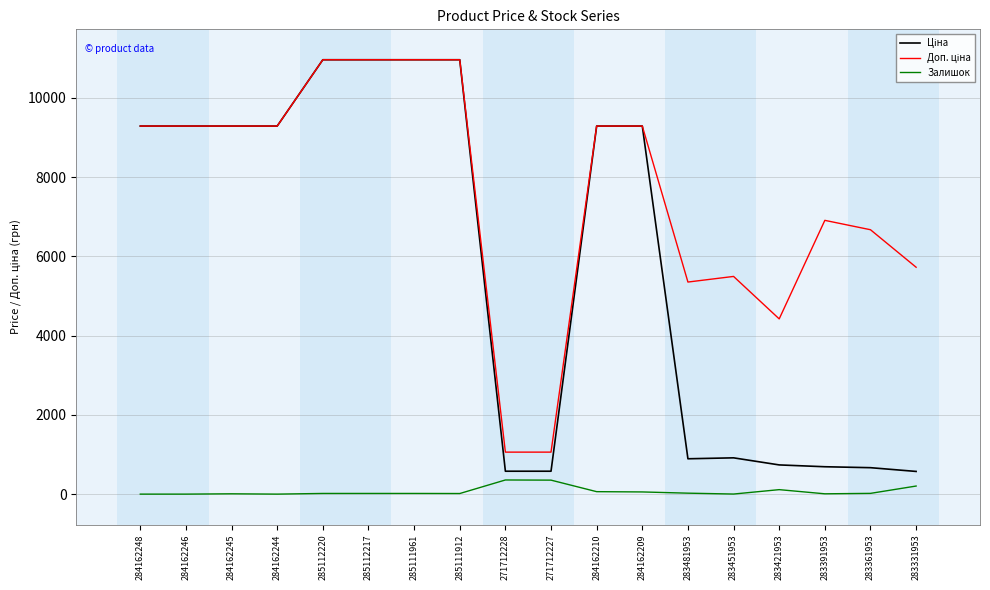

What is the greatest value displayed?

10964.4